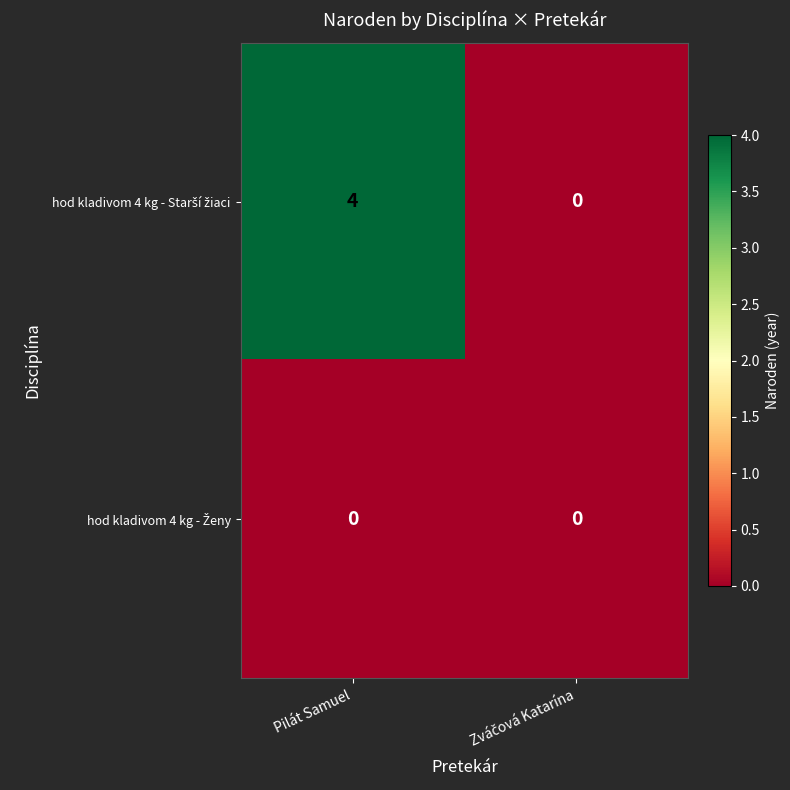

At which category is the sum across all series the highest?

Pilát Samuel